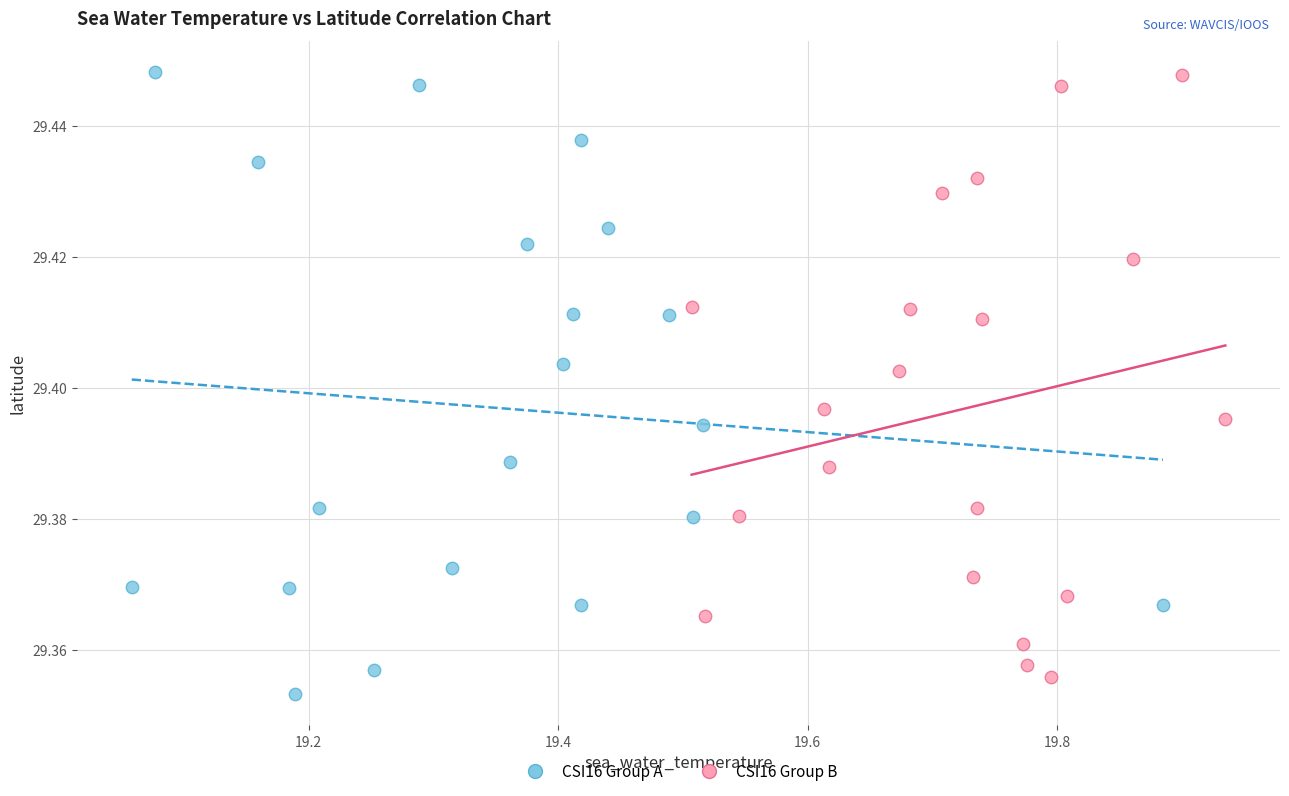

Which series has the largest Y range (max minus min)?

CSI16 Group A